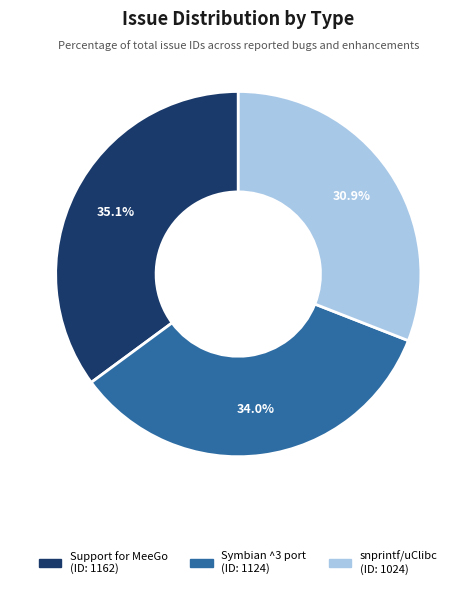

Does any single category account for the majority?

No